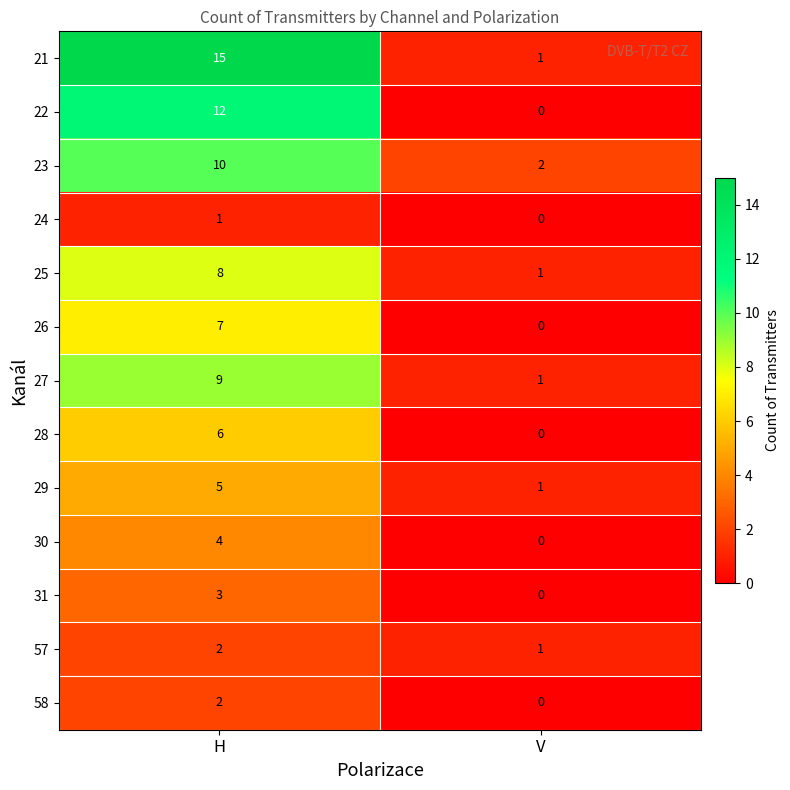

What is the difference between the maximum and minimum values in the 30 series?

4